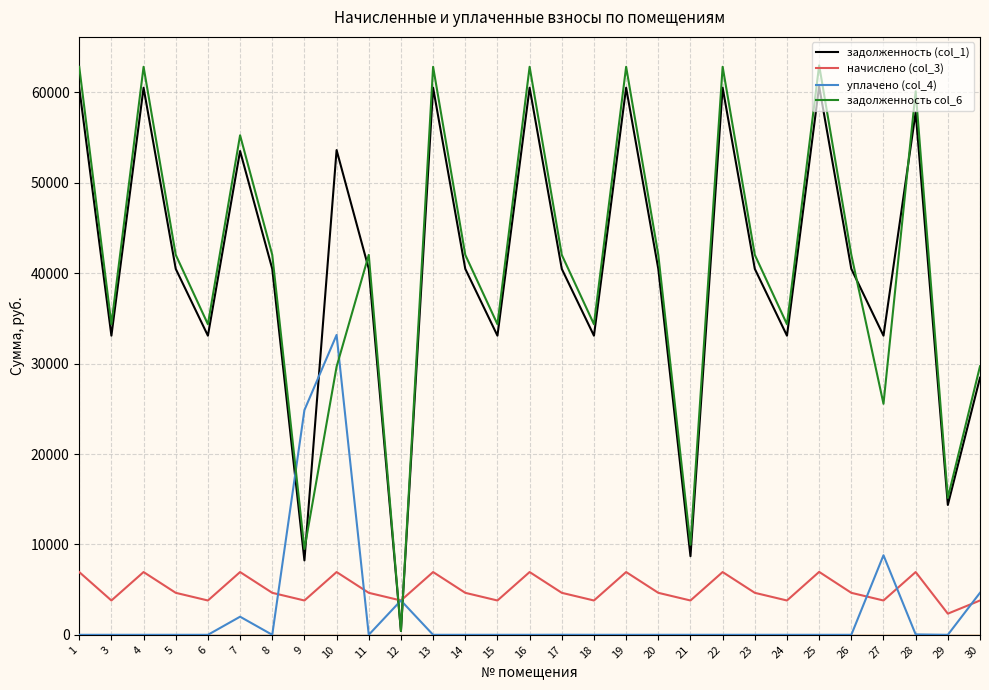

Between which two adjacent categories do задолженность (col_1) and начислено (col_3) first intersect?

11 and 12